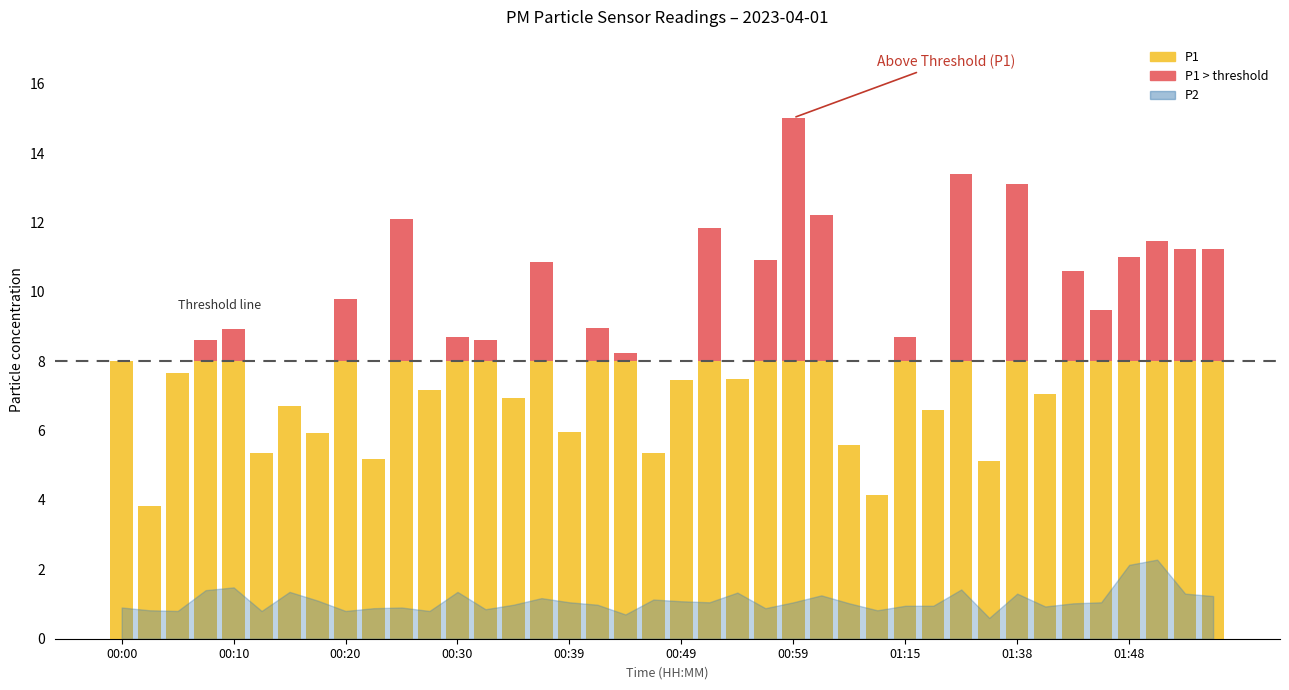

What is the label of the 30th bar from the right?

00:25